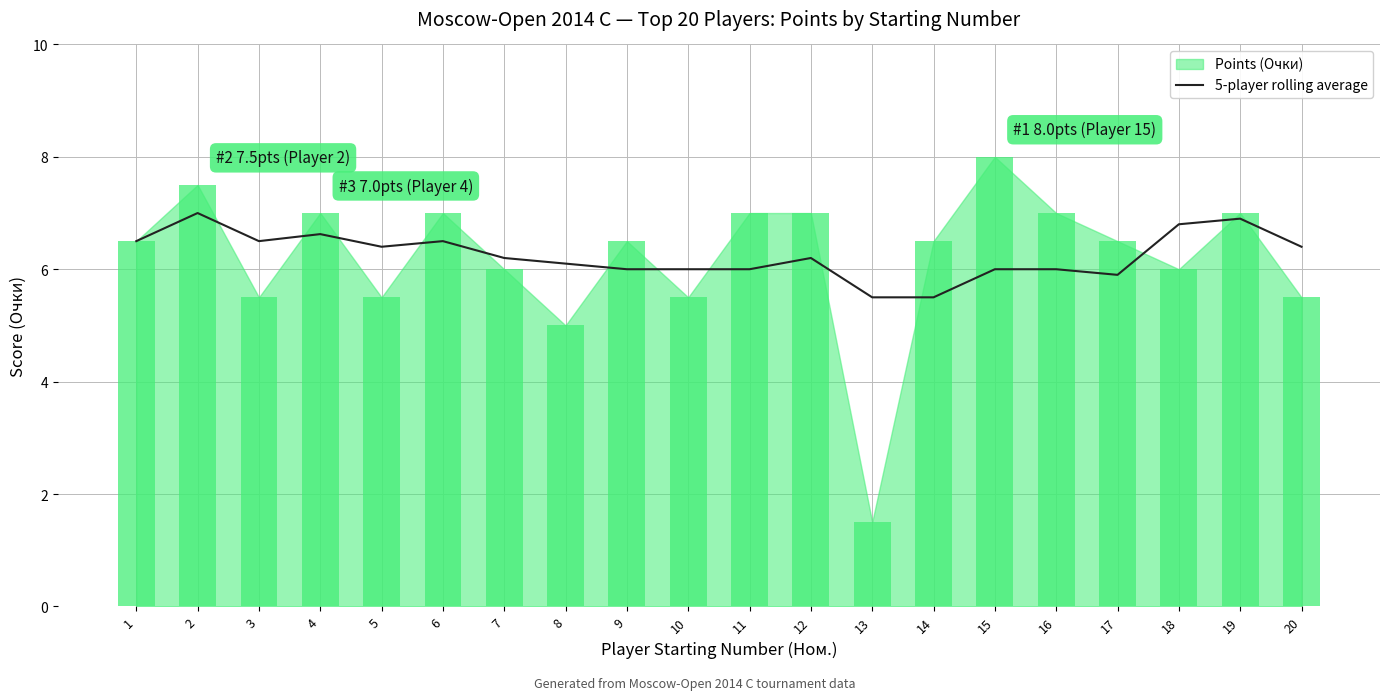

What is the minimum value for 5-player rolling average?

5.5